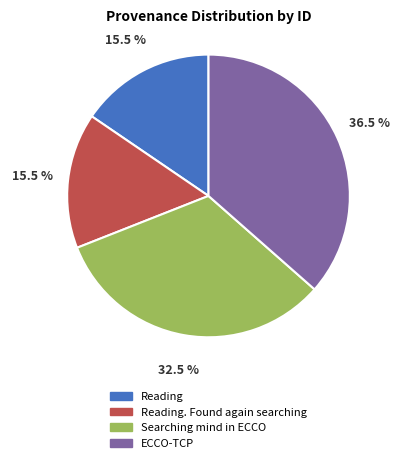

How many slices are in this pie chart?

4